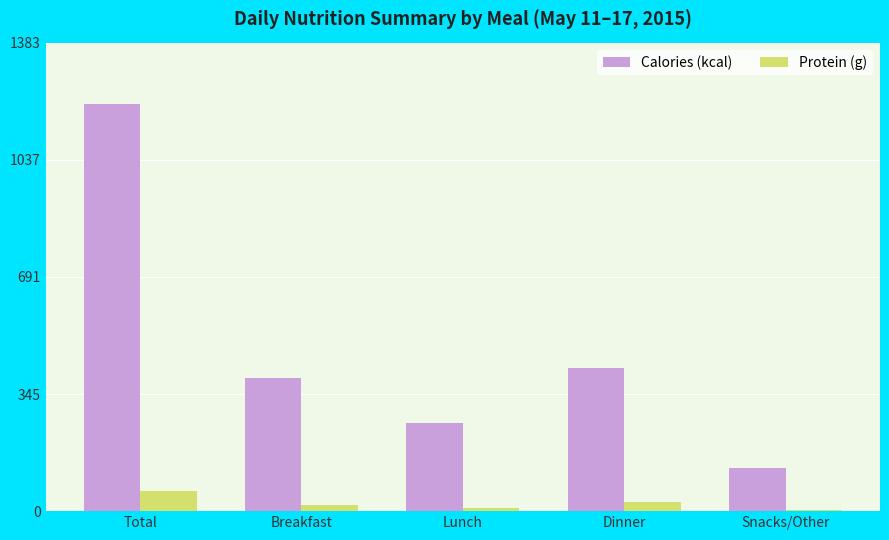

Reading right to left, what are all the values shown in this chart?

Calories (kcal): 127.0	422.0	260.0	394.0	1203.0
Protein (g): 4.1	26.0	10.2	18.9	59.2